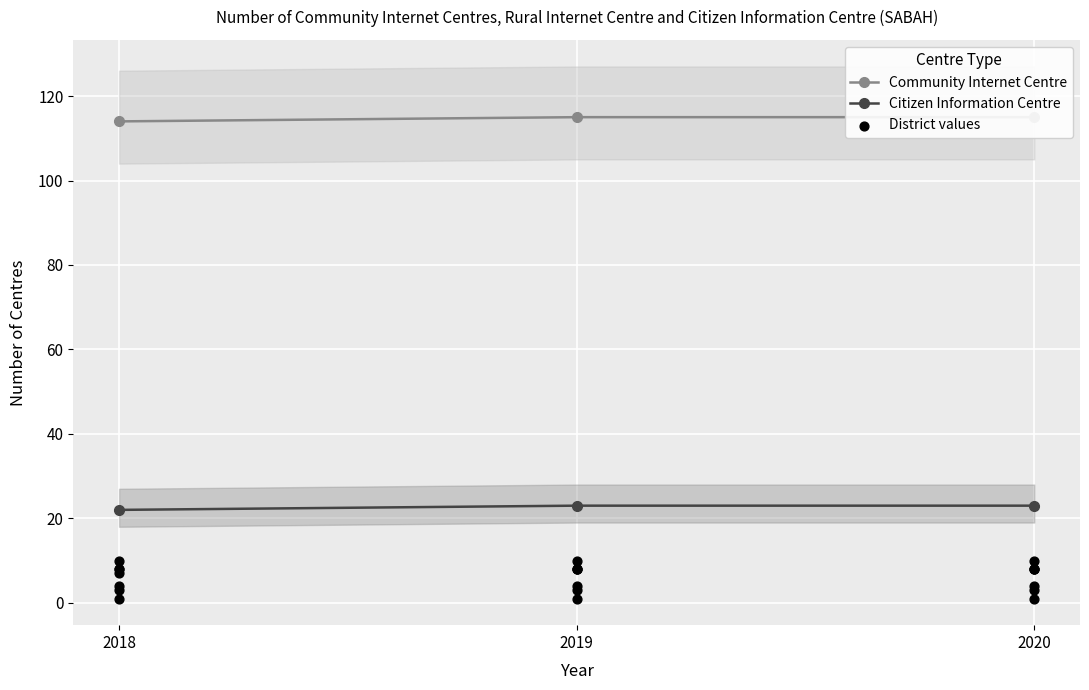

Which series has the widest spread of Y values?

Community Internet Centre